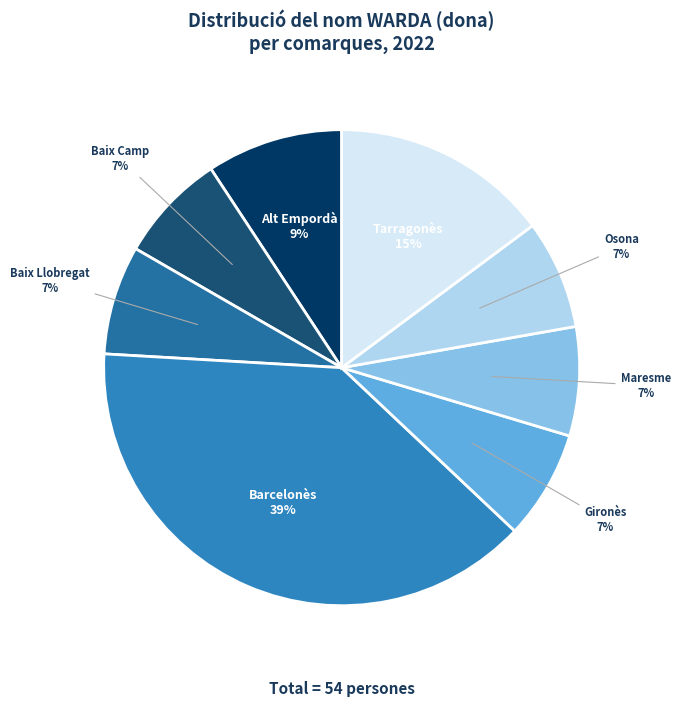

Is there any slice that represents more than half of the pie?

No